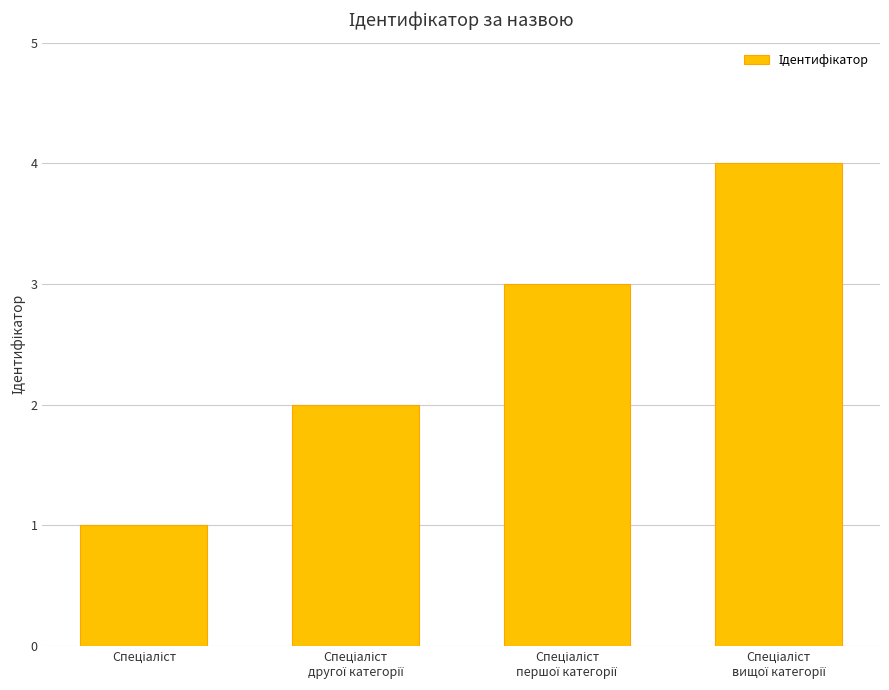

What is the sum of all values?

10